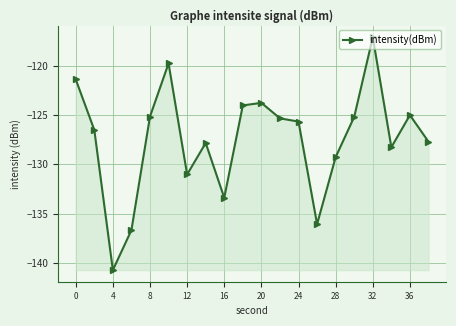

What is the value of the 10th point from the left?

-124.0